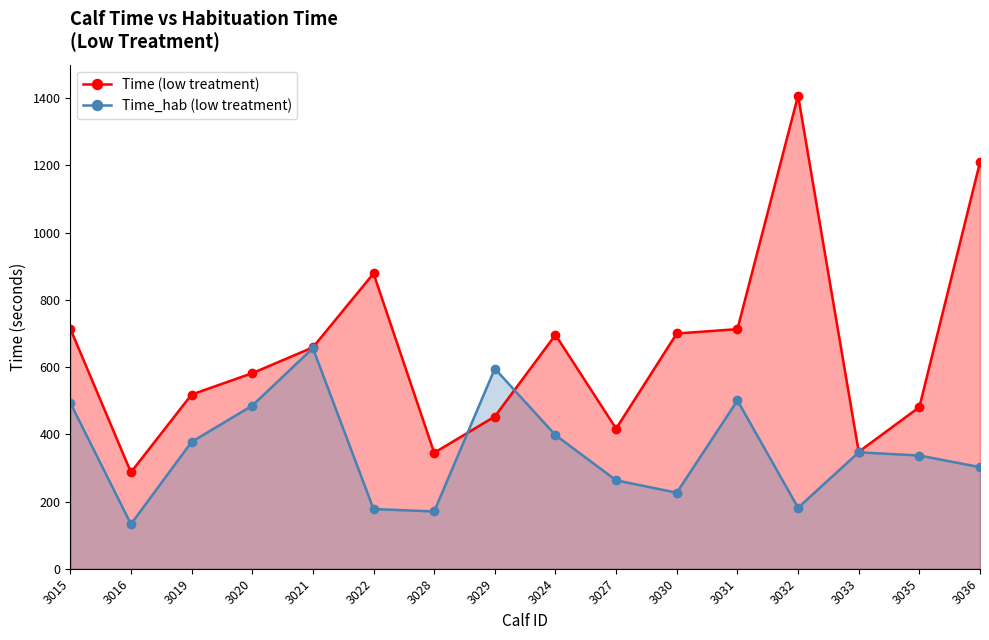

Read the Time_hab (low treatment) value at 3030.

226.2